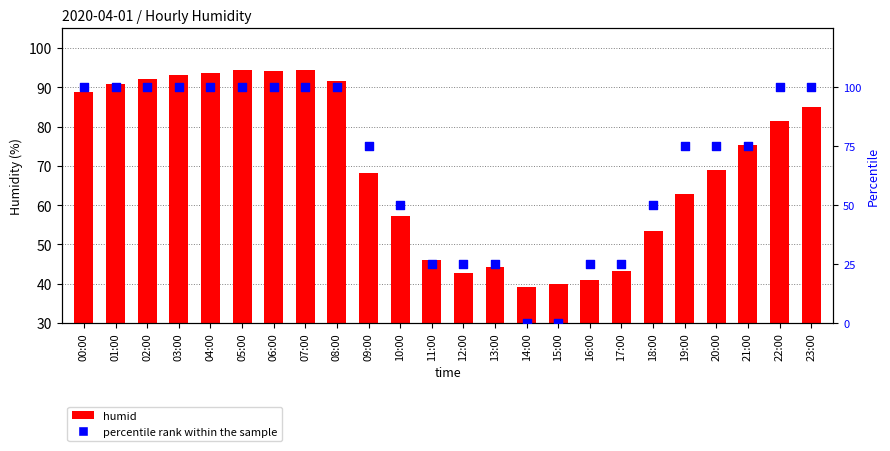

What is the total value across all series at 17:00?

68.3